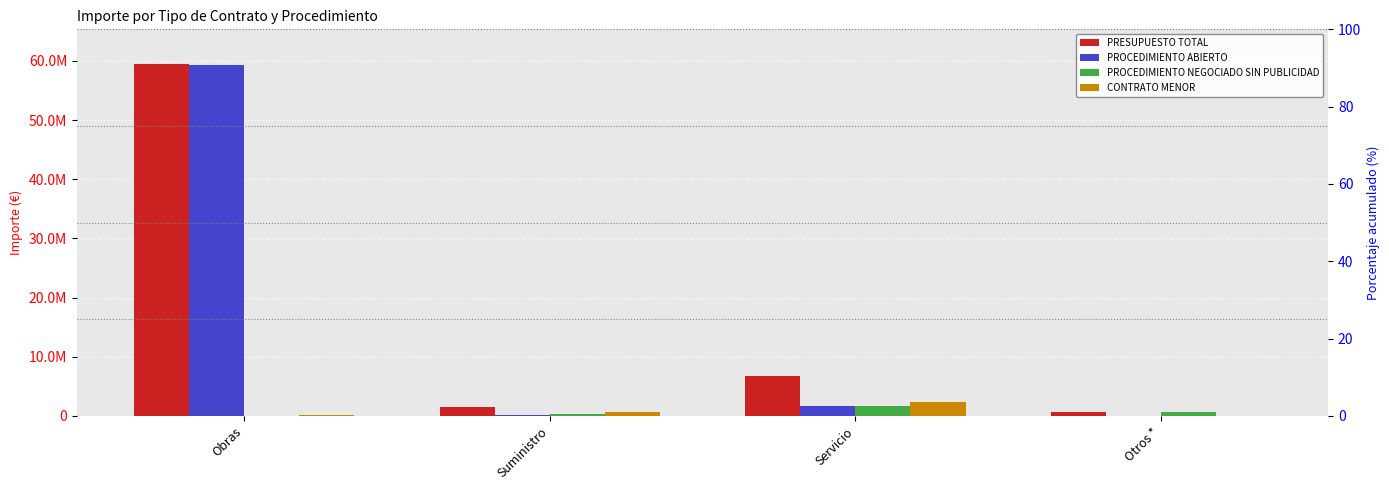

Reading left to right, extract all data points from this chart.

PRESUPUESTO TOTAL: 59386855.1	1555358.1	6698668.6	593303.3
PROCEDIMIENTO ABIERTO: 59276650.2	210525.5	1622074.1	0.0
PROCEDIMIENTO NEGOCIADO SIN PUBLICIDAD: 0.0	296450.0	1642993.2	593303.3
CONTRATO MENOR: 110204.9	649540.8	2304002.2	0.0